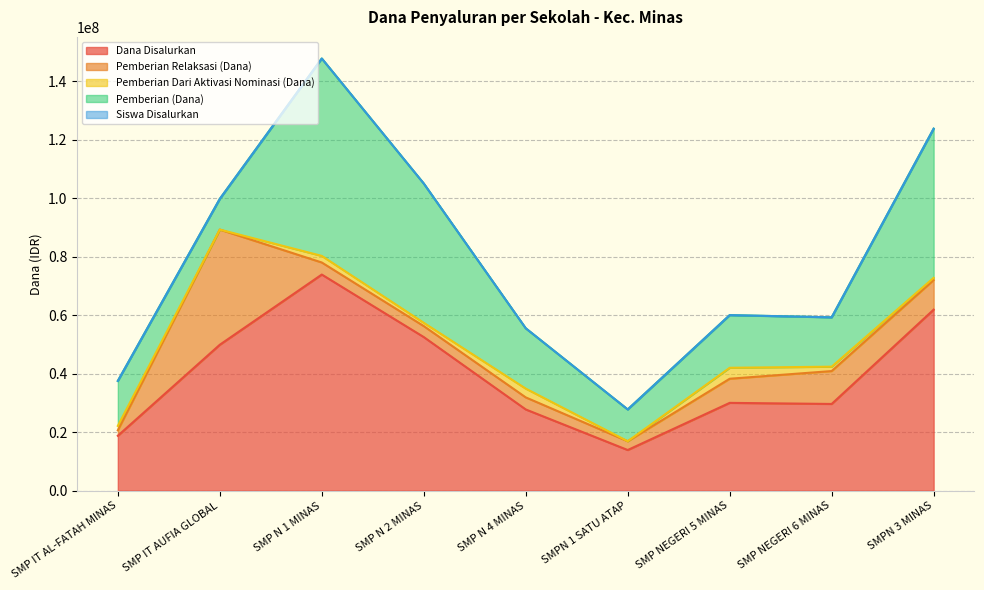

Reading right to left, list all the values displayed in this chart.

Dana Disalurkan: SMPN 3 MINAS=61875000	SMP NEGERI 6 MINAS=29625000	SMP NEGERI 5 MINAS=30000000	SMPN 1 SATU ATAP=13875000	SMP N 4 MINAS=27750000	SMP N 2 MINAS=52500000	SMP N 1 MINAS=73875000	SMP IT AUFIA GLOBAL=49875000	SMP IT AL-FATAH MINAS=18750000
Pemberian Relaksasi (Dana): SMPN 3 MINAS=10125000	SMP NEGERI 6 MINAS=11250000	SMP NEGERI 5 MINAS=8250000	SMPN 1 SATU ATAP=3000000	SMP N 4 MINAS=4125000	SMP N 2 MINAS=3750000	SMP N 1 MINAS=4125000	SMP IT AUFIA GLOBAL=39375000	SMP IT AL-FATAH MINAS=1875000
Pemberian Dari Aktivasi Nominasi (Dana): SMPN 3 MINAS=750000	SMP NEGERI 6 MINAS=1500000	SMP NEGERI 5 MINAS=3750000	SMPN 1 SATU ATAP=0	SMP N 4 MINAS=3000000	SMP N 2 MINAS=1125000	SMP N 1 MINAS=2250000	SMP IT AUFIA GLOBAL=0	SMP IT AL-FATAH MINAS=1500000
Pemberian (Dana): SMPN 3 MINAS=51000000	SMP NEGERI 6 MINAS=16875000	SMP NEGERI 5 MINAS=18000000	SMPN 1 SATU ATAP=10875000	SMP N 4 MINAS=20625000	SMP N 2 MINAS=47625000	SMP N 1 MINAS=67500000	SMP IT AUFIA GLOBAL=10500000	SMP IT AL-FATAH MINAS=15375000
Siswa Disalurkan: SMPN 3 MINAS=103	SMP NEGERI 6 MINAS=51	SMP NEGERI 5 MINAS=49	SMPN 1 SATU ATAP=23	SMP N 4 MINAS=49	SMP N 2 MINAS=83	SMP N 1 MINAS=121	SMP IT AUFIA GLOBAL=71	SMP IT AL-FATAH MINAS=30